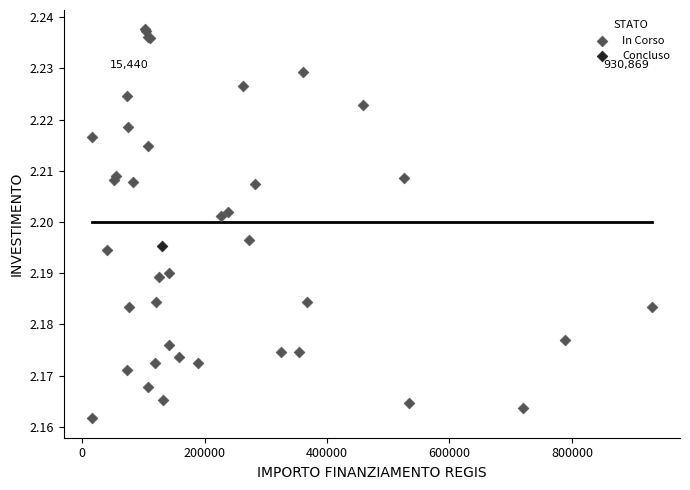

What are all the series names shown in the legend?

In Corso, Concluso